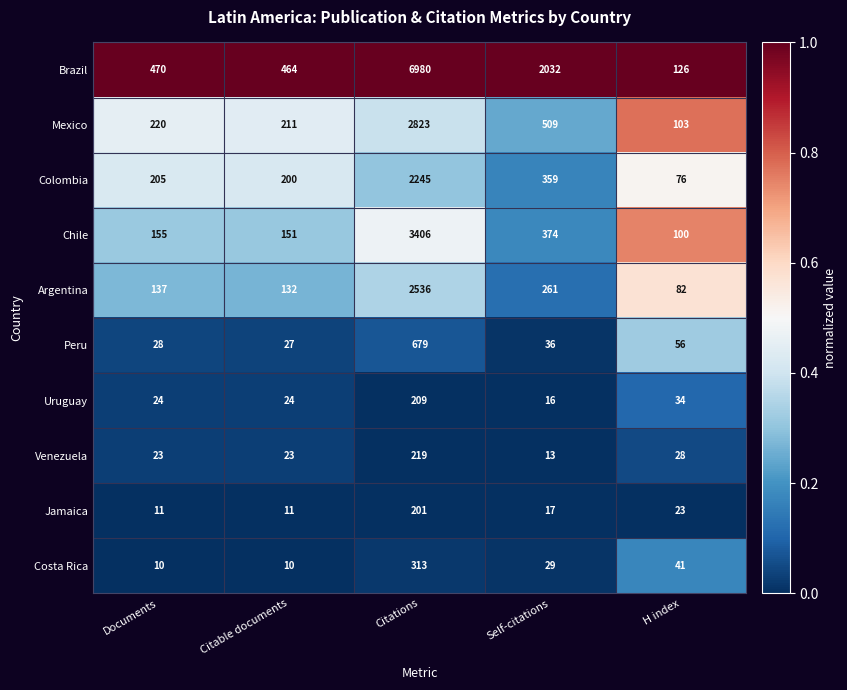

Which series changed the most between Self-citations and H index?

Brazil